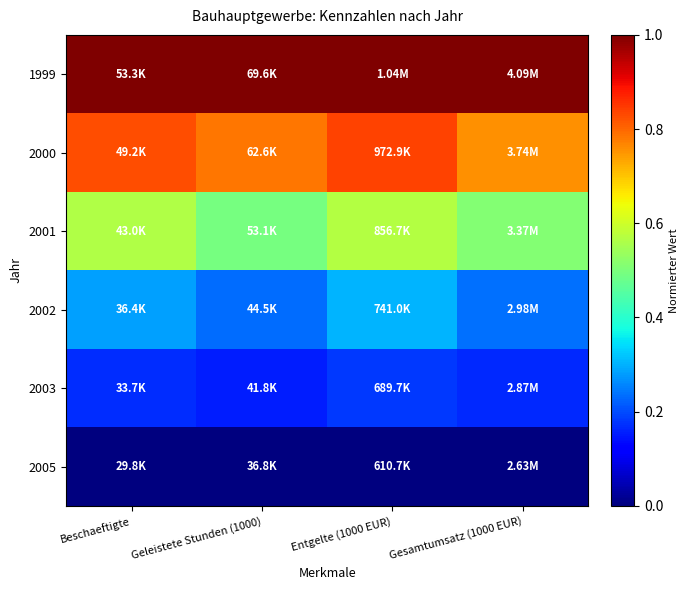

What is the total value across all series at Entgelte (1000 EUR)?

2.9